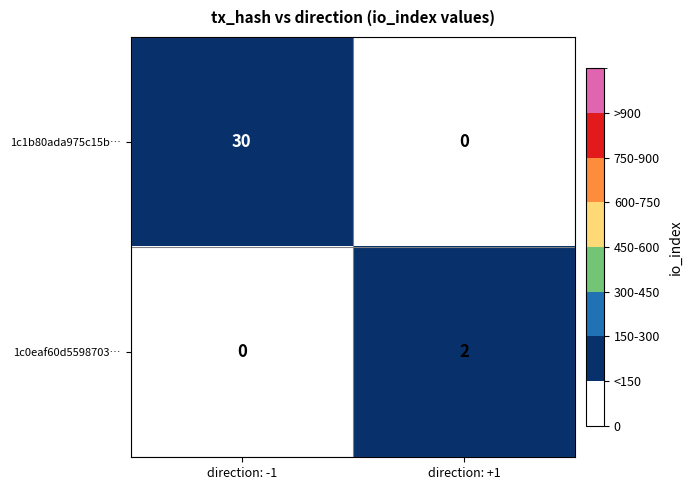

Is it true that 1c0eaf60d5598703… equals 1 at direction: -1?

False